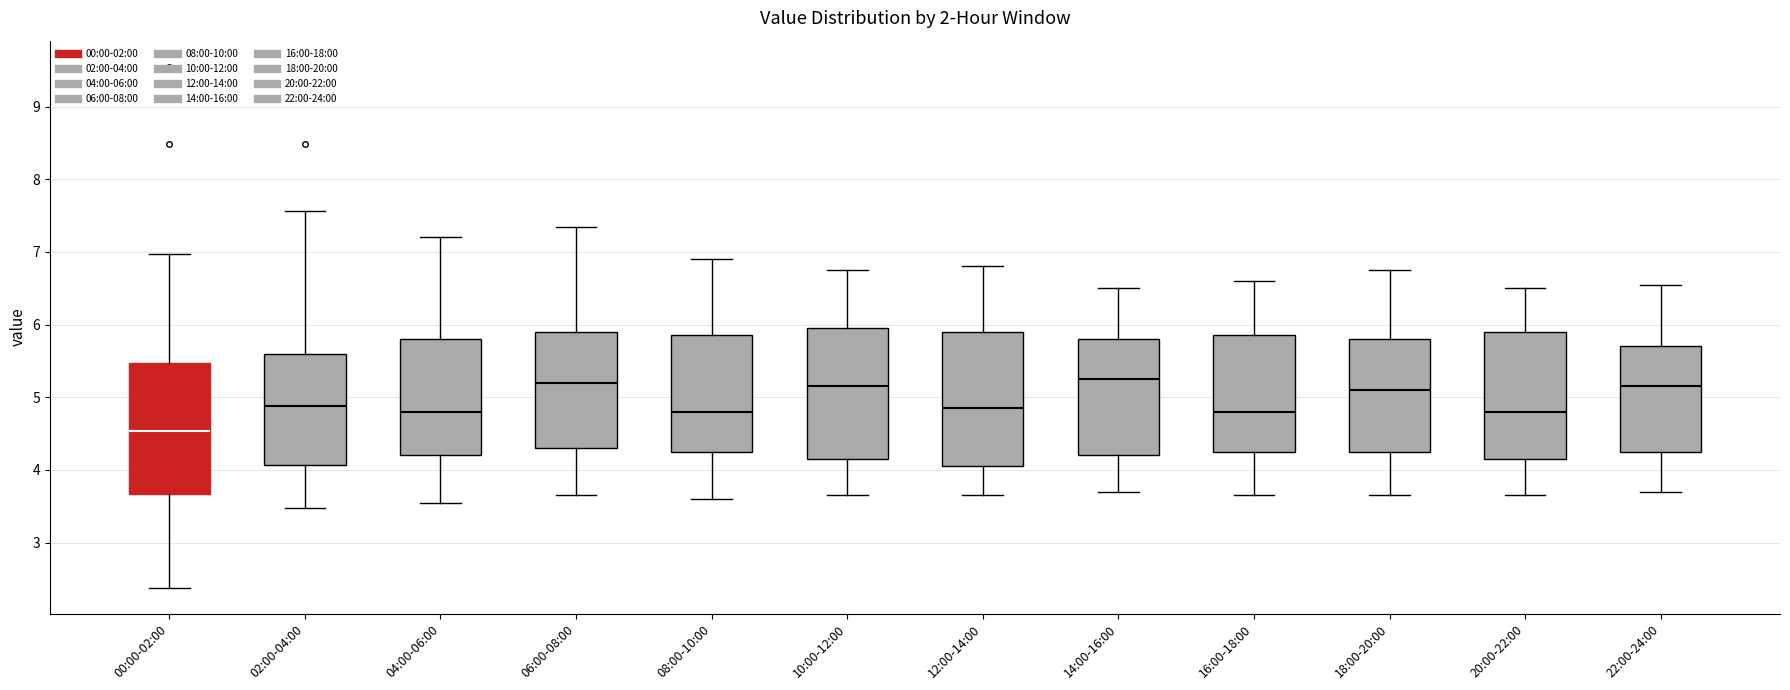

Reading left to right, read every box against the y-axis: the position of its median line, the range the box covers, and the ends of its whiskers. The values are not printed on the chart, so give them approximately, as read against the axis.

00:00-02:00: median 4.5, box 3.7 to 5.5, whiskers 2.4 to 7.0
02:00-04:00: median 4.9, box 4.1 to 5.6, whiskers 3.5 to 7.6
04:00-06:00: median 4.8, box 4.2 to 5.8, whiskers 3.6 to 7.2
06:00-08:00: median 5.2, box 4.3 to 5.9, whiskers 3.7 to 7.4
08:00-10:00: median 4.8, box 4.3 to 5.9, whiskers 3.6 to 6.9
10:00-12:00: median 5.2, box 4.2 to 6.0, whiskers 3.7 to 6.8
12:00-14:00: median 4.9, box 4.1 to 5.9, whiskers 3.7 to 6.8
14:00-16:00: median 5.3, box 4.2 to 5.8, whiskers 3.7 to 6.5
16:00-18:00: median 4.8, box 4.3 to 5.9, whiskers 3.7 to 6.6
18:00-20:00: median 5.1, box 4.3 to 5.8, whiskers 3.7 to 6.8
20:00-22:00: median 4.8, box 4.2 to 5.9, whiskers 3.7 to 6.5
22:00-24:00: median 5.2, box 4.3 to 5.7, whiskers 3.7 to 6.6